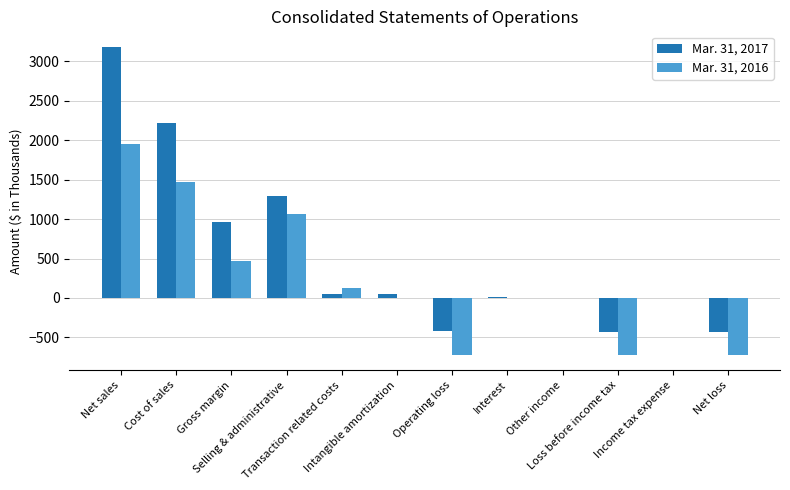

What are all the series names shown in the legend?

Mar. 31, 2017, Mar. 31, 2016